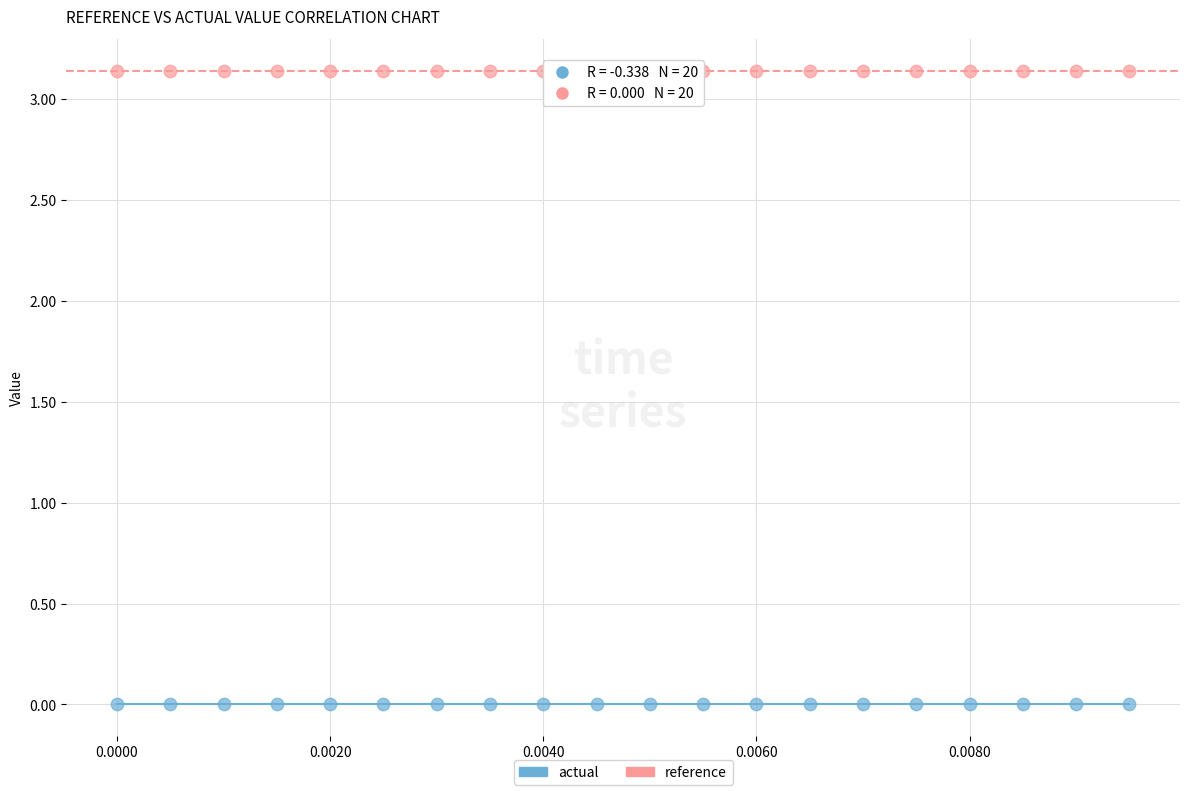

Which series contains the highest Y value?

reference